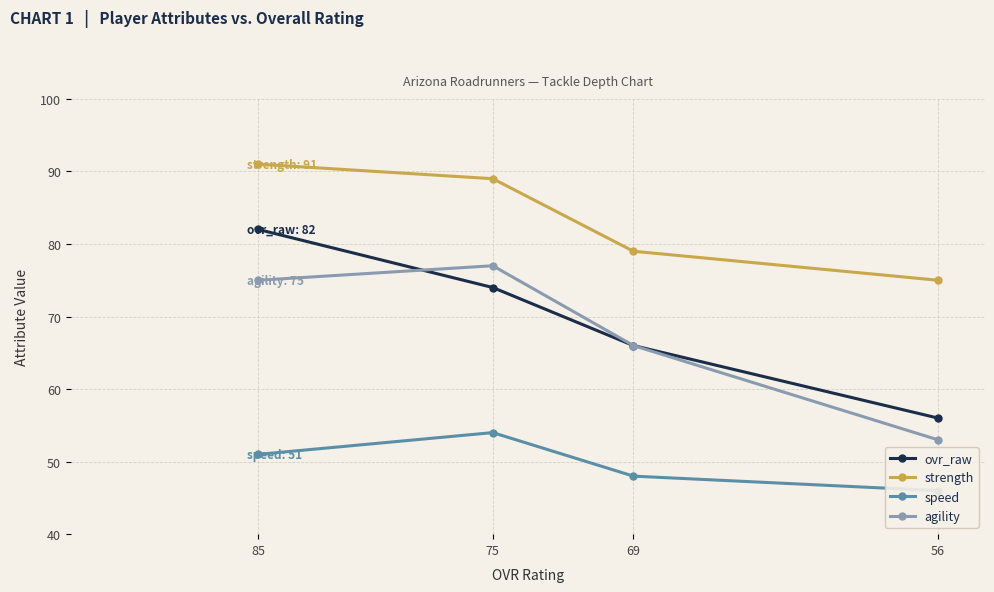

How many ovr_raw values are between 66 and 82?

3